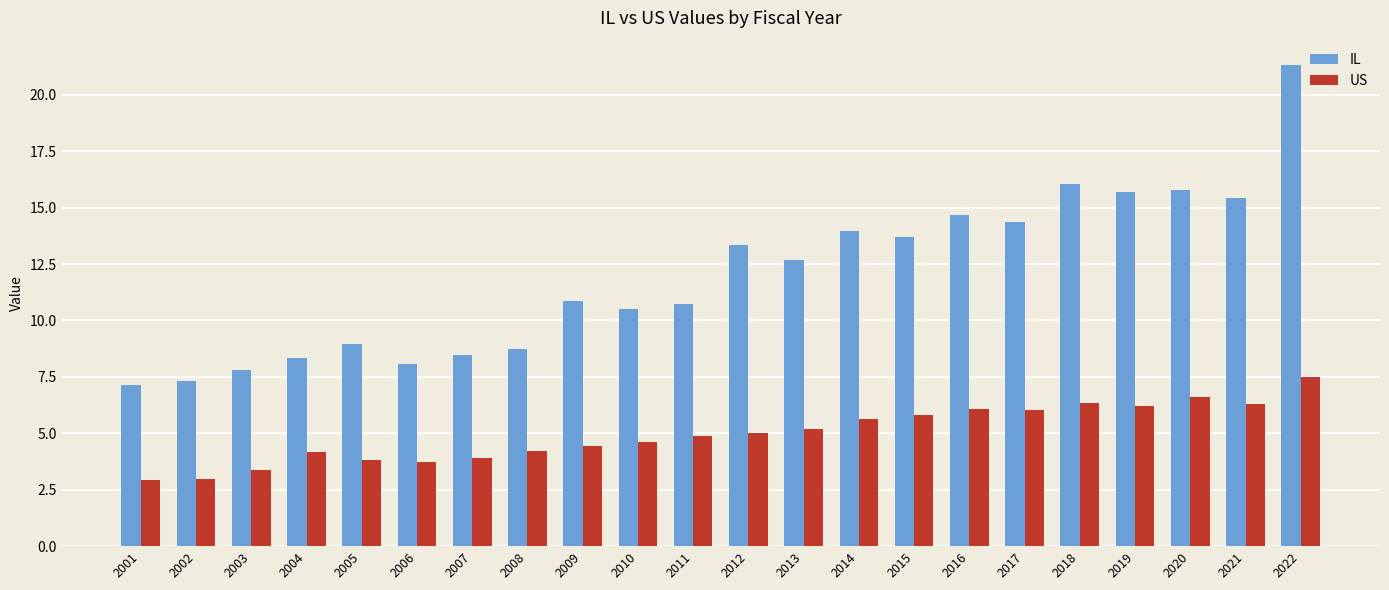

How many bars are there in total?

44